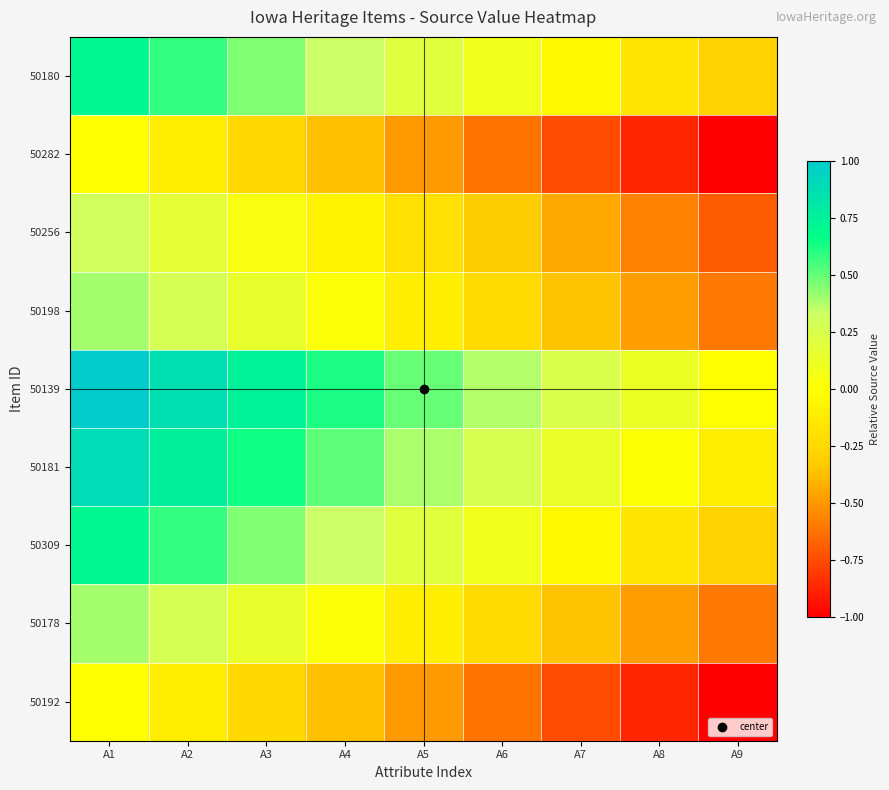

How many data points does each series have?

9